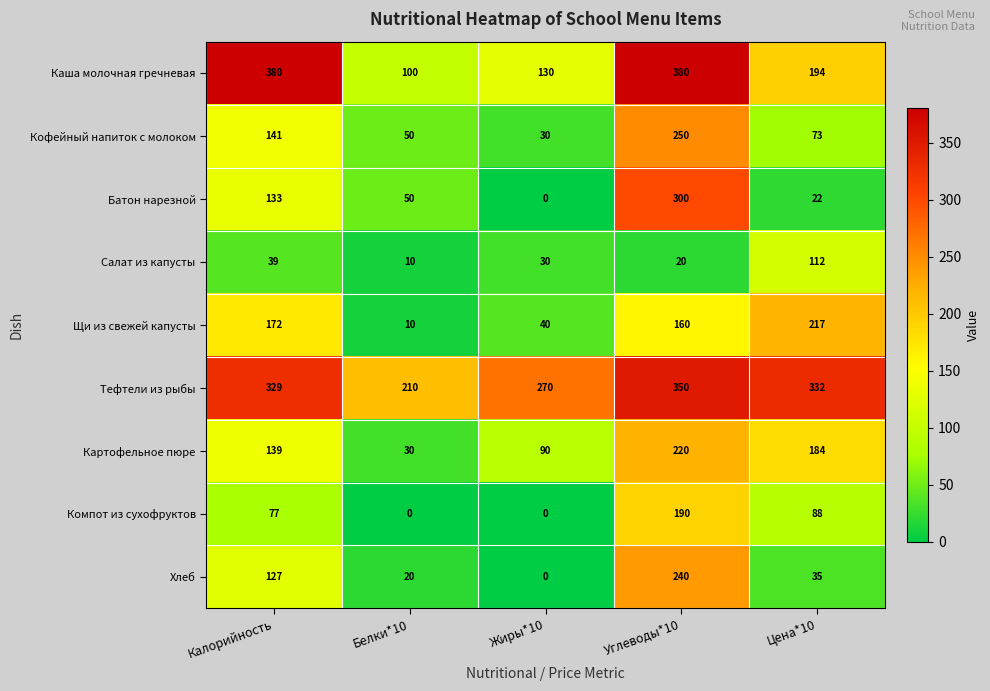

List the series in order of their peak value, lowest first.

Салат из капусты, Компот из сухофруктов, Щи из свежей капусты, Картофельное пюре, Хлеб, Кофейный напиток с молоком, Батон нарезной, Тефтели из рыбы, Каша молочная гречневая